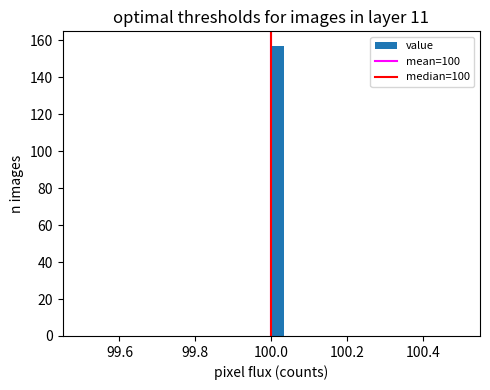

Read against the x-axis, roughly where is the centre of the tallest bar?

100.02